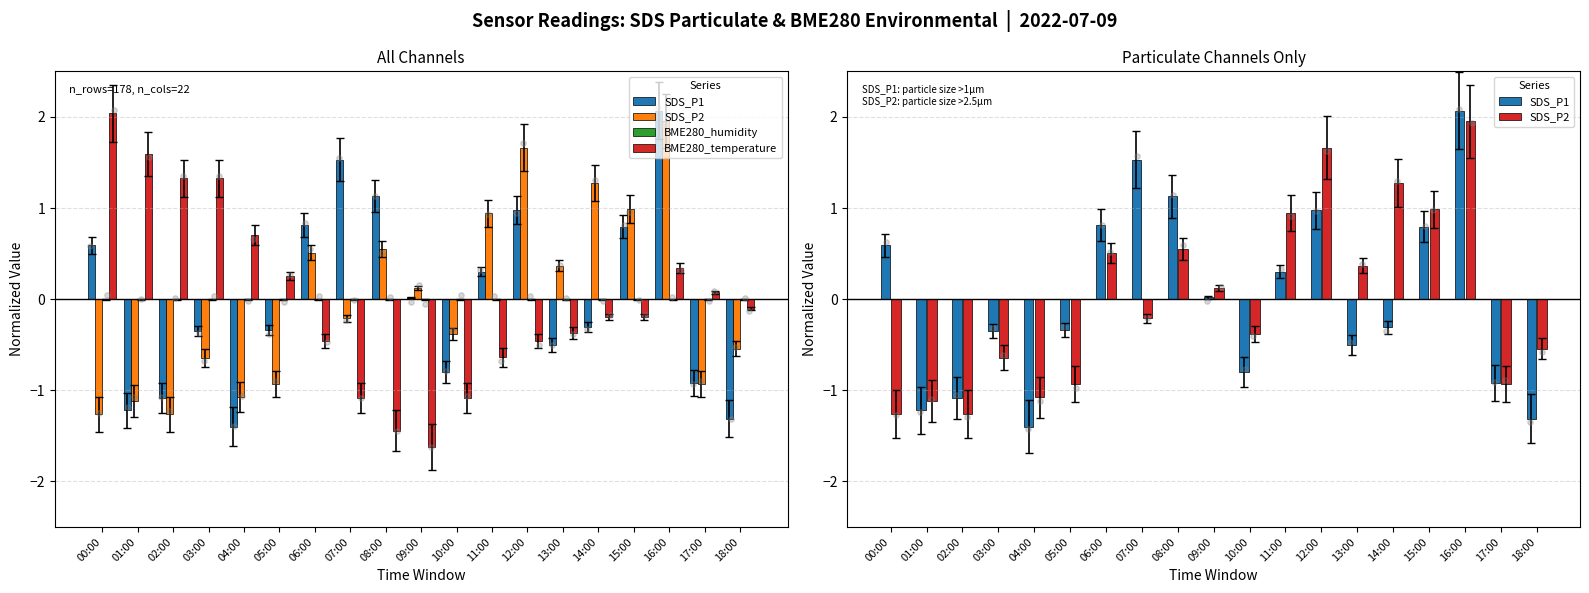

What is the total value across all series at 02:00?

-1.0